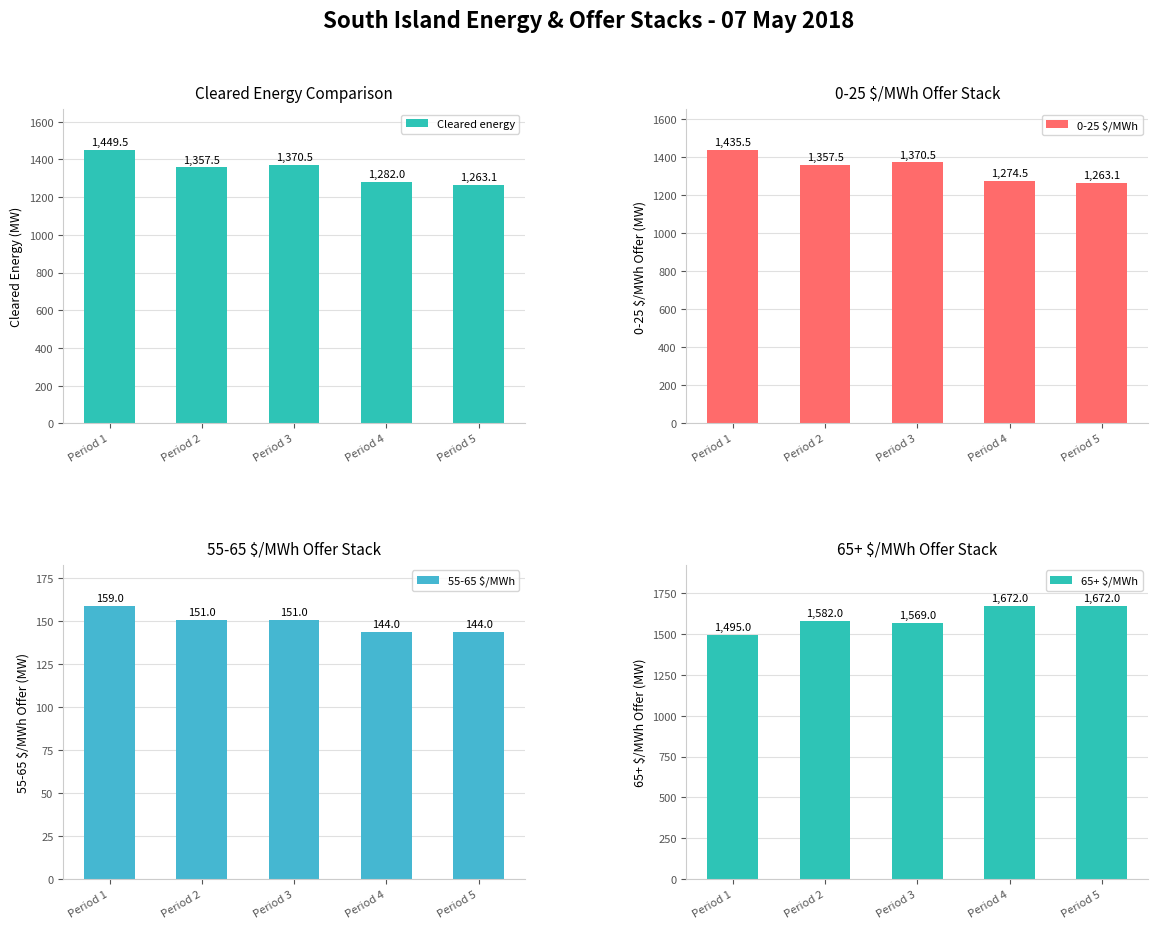

What is the approximate value of Cleared energy at Period 3?

1370.5